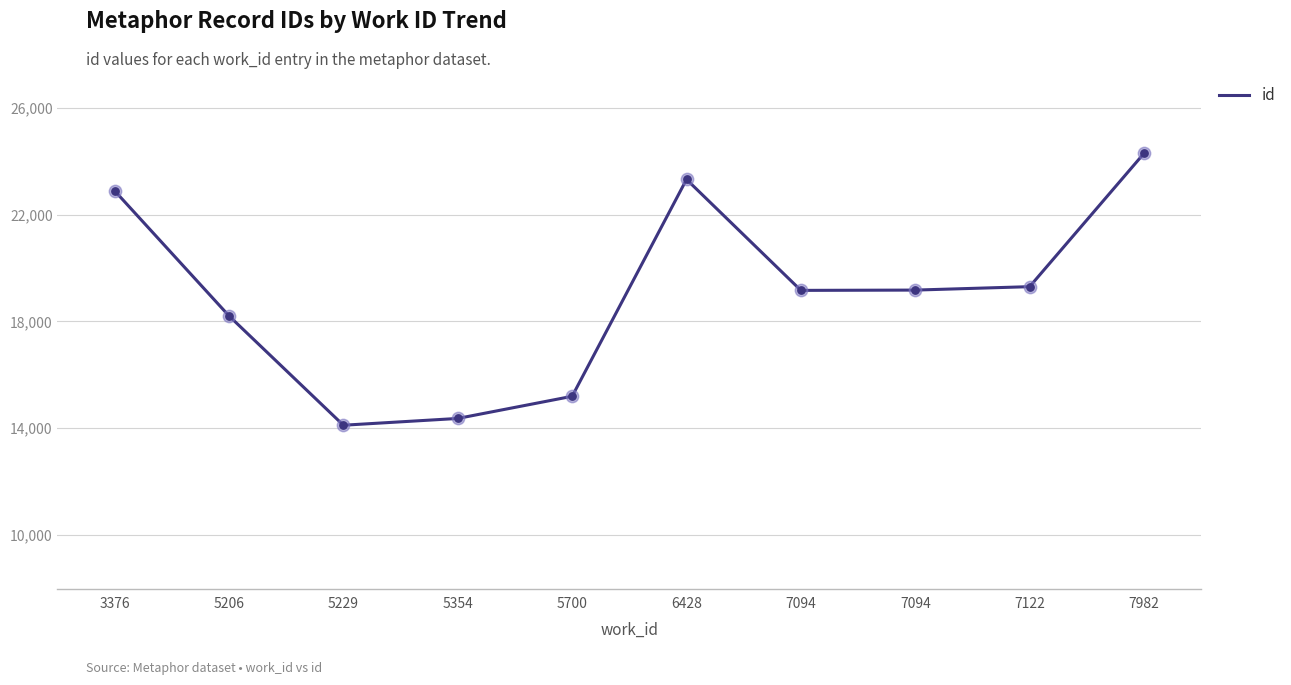

What is the ratio of the value at 6428 to the value at 5700?

1.5